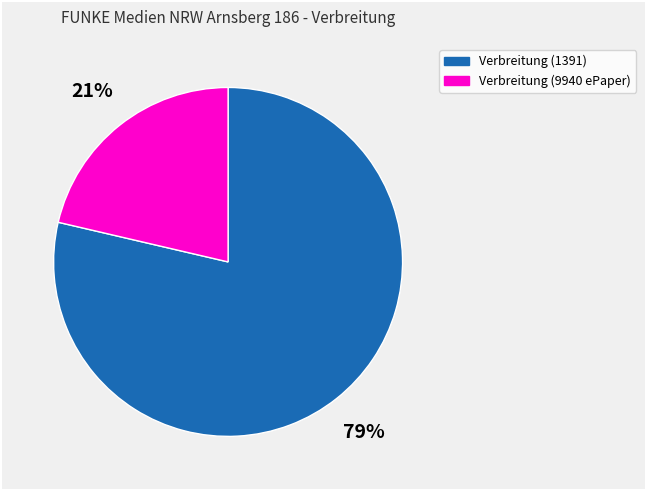

What percentage is the Verbreitung (9940 ePaper) slice, to the nearest percent?

21%